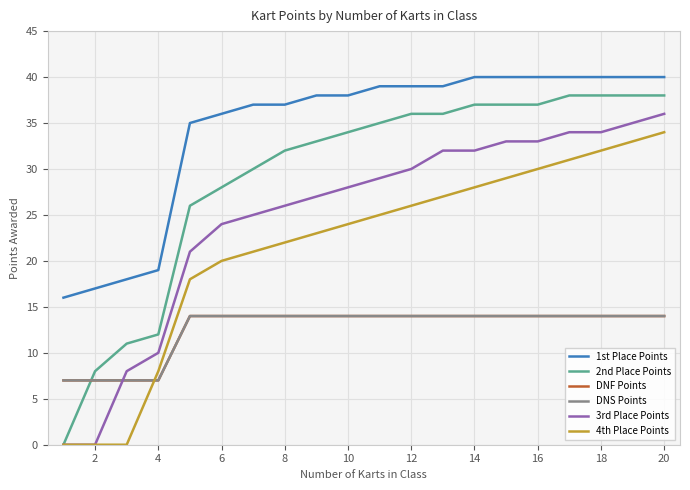

After their last crossing, which series has the higher values: DNF Points or 2nd Place Points?

2nd Place Points